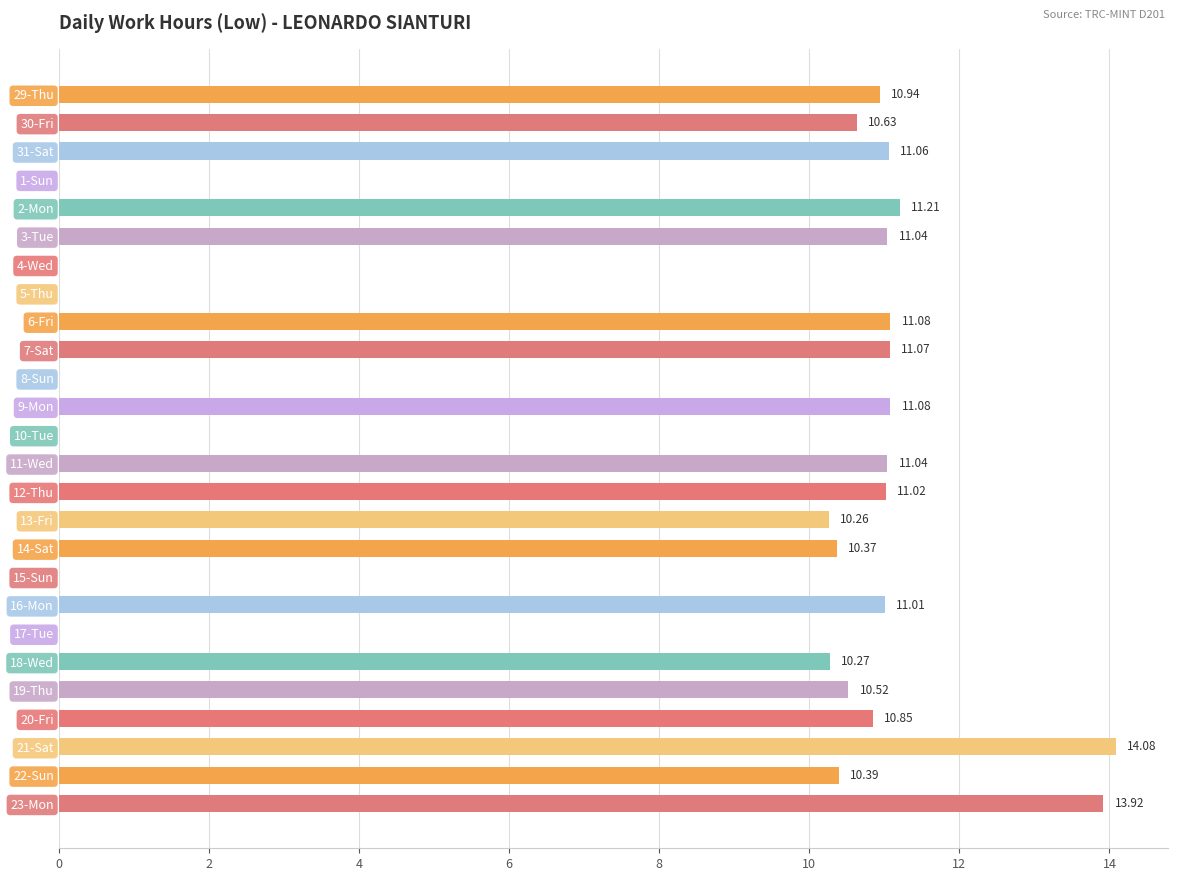

Are the bars horizontal?

Yes